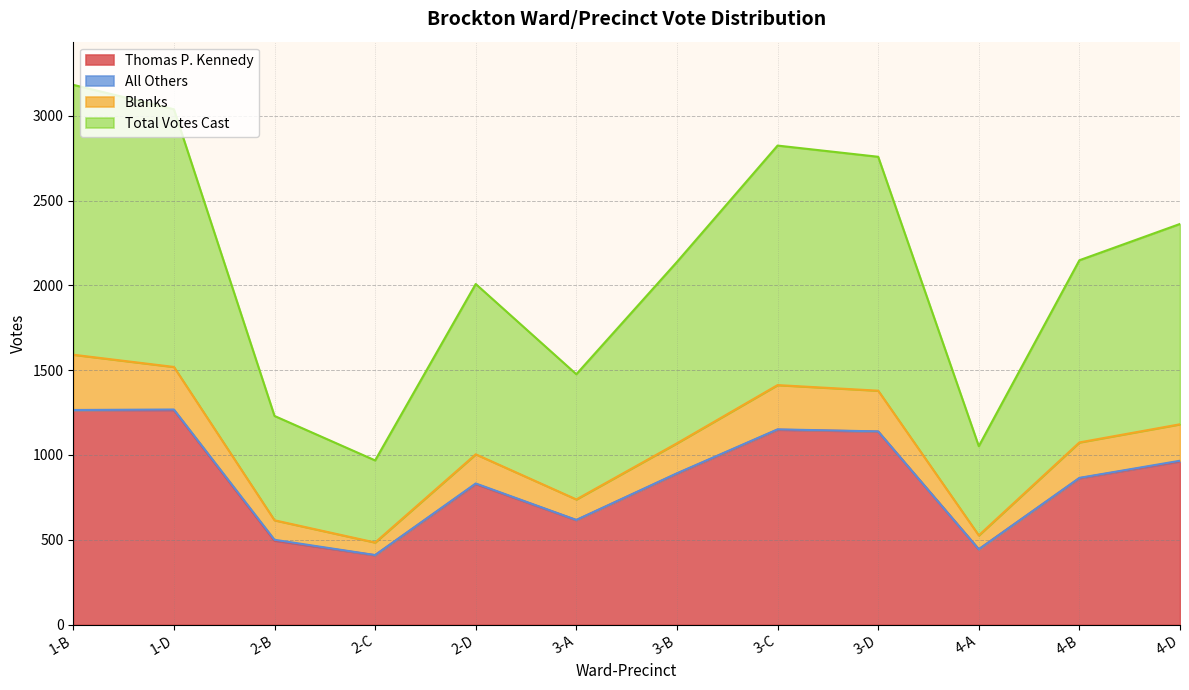

How many data points in Total Votes Cast are less than 1074?

6